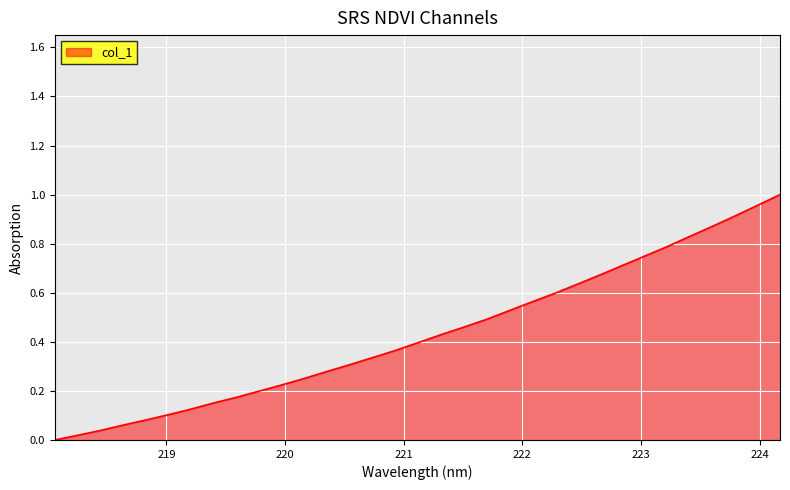

List the labels in order of value, smallest first.

218.0596, 218.2508, 218.442, 218.6332, 218.8244, 219.0156, 219.2067, 219.3979, 219.589, 219.7801, 219.9712, 220.1623, 220.3533, 220.5444, 220.7354, 220.9264, 221.1174, 221.3083, 221.4993, 221.6902, 221.8812, 222.0721, 222.263, 222.4538, 222.6447, 222.8355, 223.0264, 223.2172, 223.408, 223.5987, 223.7895, 223.9802, 224.1709